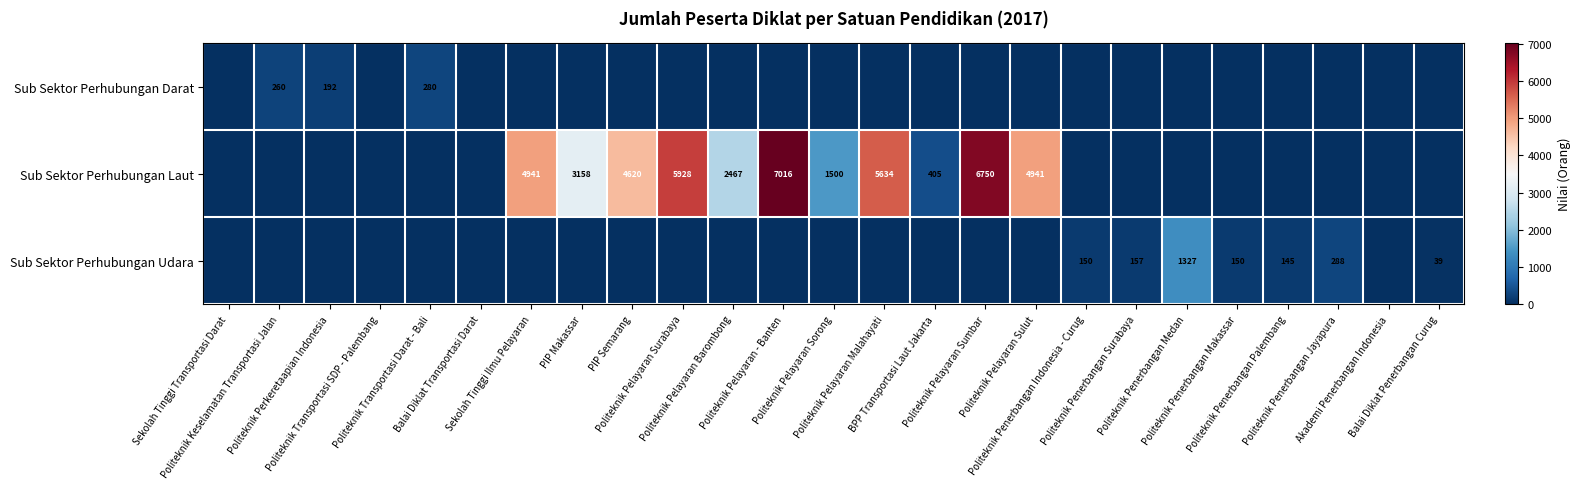

Which category has the lowest value in the Sub Sektor Perhubungan Udara series?

Sekolah Tinggi Transportasi Darat